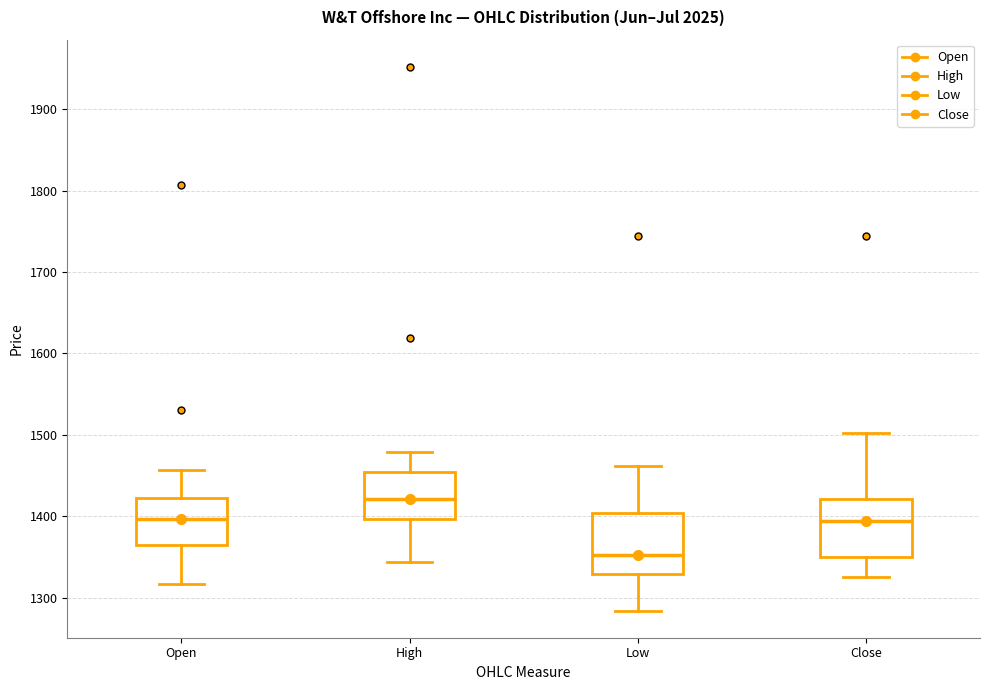

Reading left to right, read every box against the y-axis: the position of its median line, the range the box covers, and the ends of its whiskers. The values are not printed on the chart, so give them approximately, as read against the axis.

Open: median 1400, box 1360 to 1420, whiskers 1320 to 1460
High: median 1420, box 1400 to 1450, whiskers 1340 to 1480
Low: median 1350, box 1330 to 1400, whiskers 1280 to 1460
Close: median 1390, box 1350 to 1420, whiskers 1330 to 1500